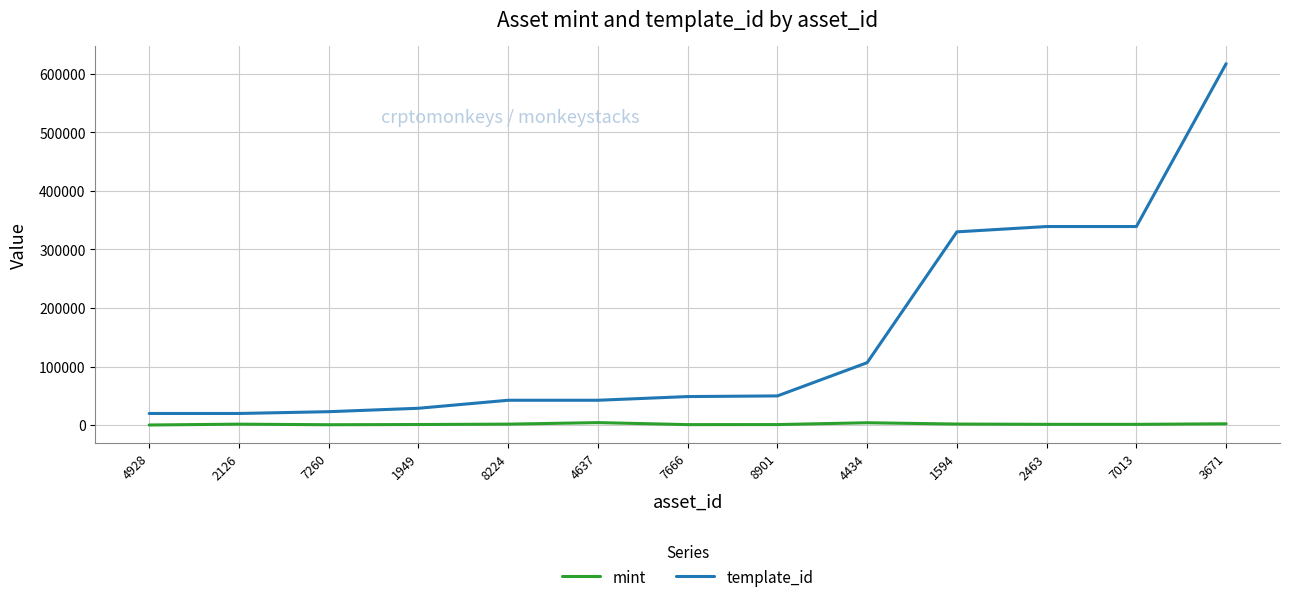

Which series has the largest range (max minus min)?

template_id